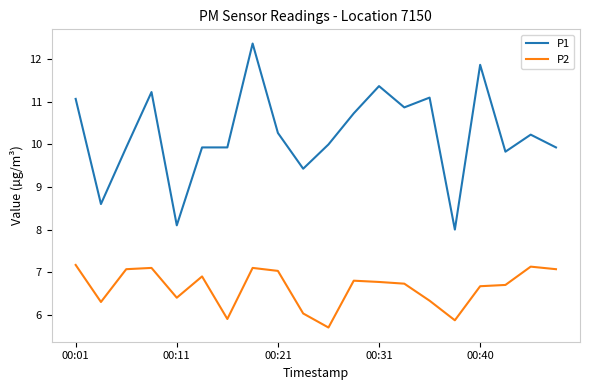

How many lines are shown in the chart?

2